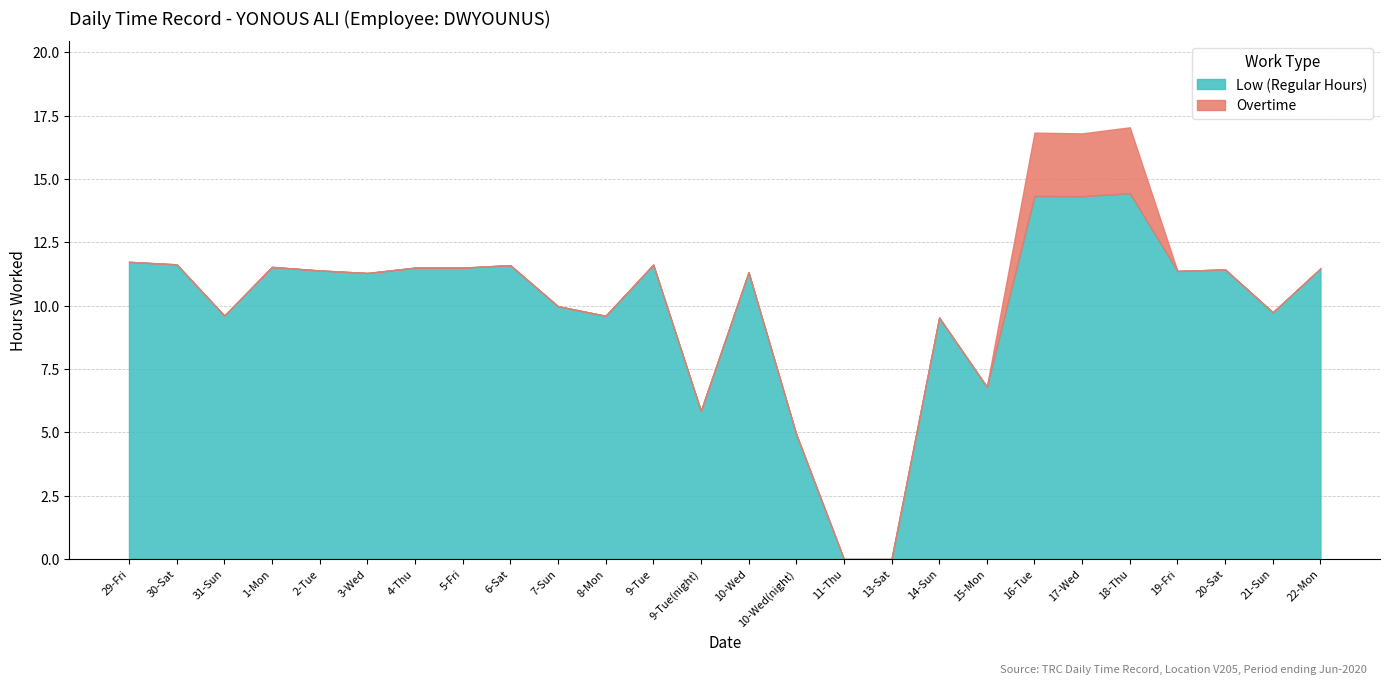

Which series has the largest range (max minus min)?

Low (Regular Hours)